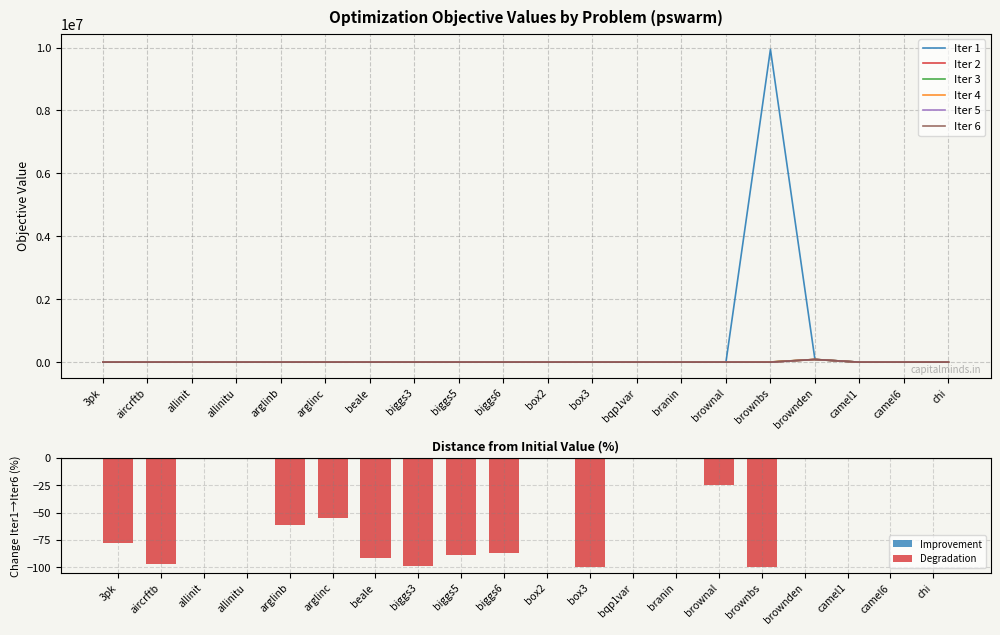

What position from the left is biggs6?

10